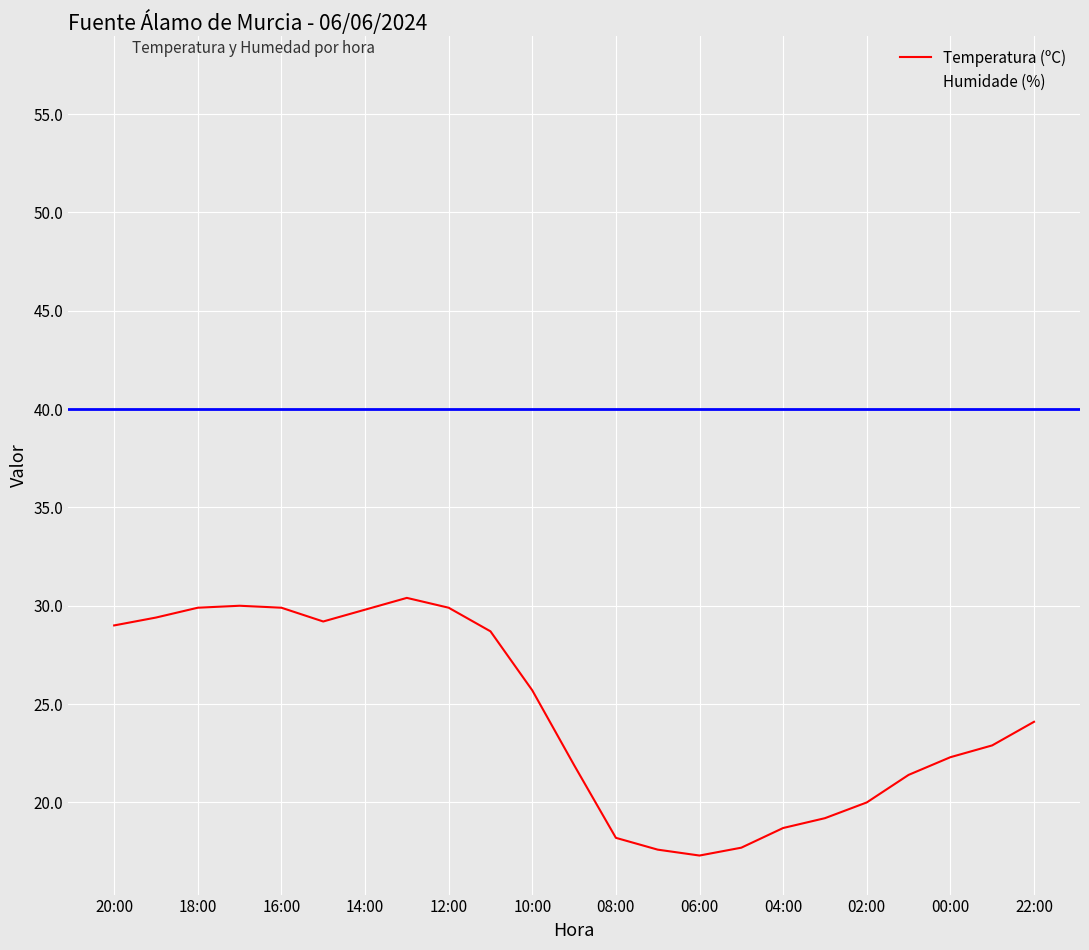

What is the maximum value for Temperatura (ºC)?

30.4